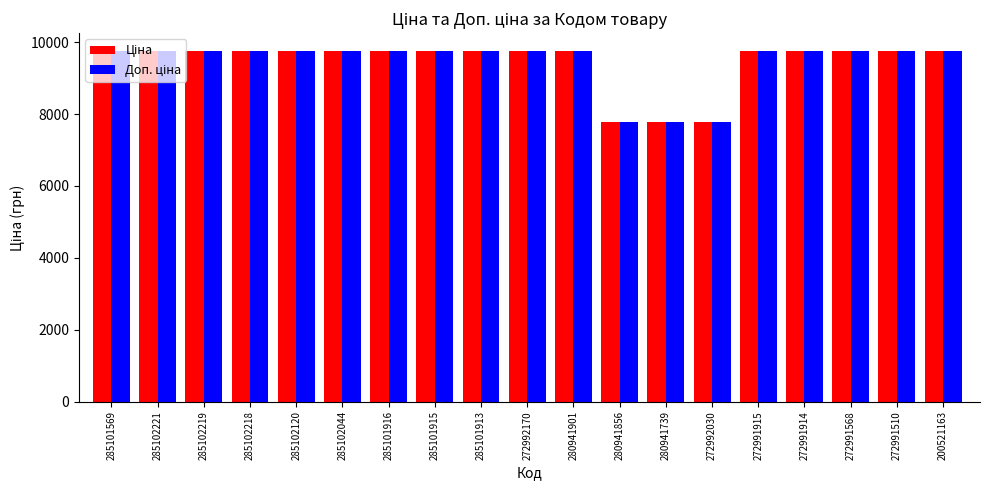

At how many categories does at least one series exceed 8324?

16